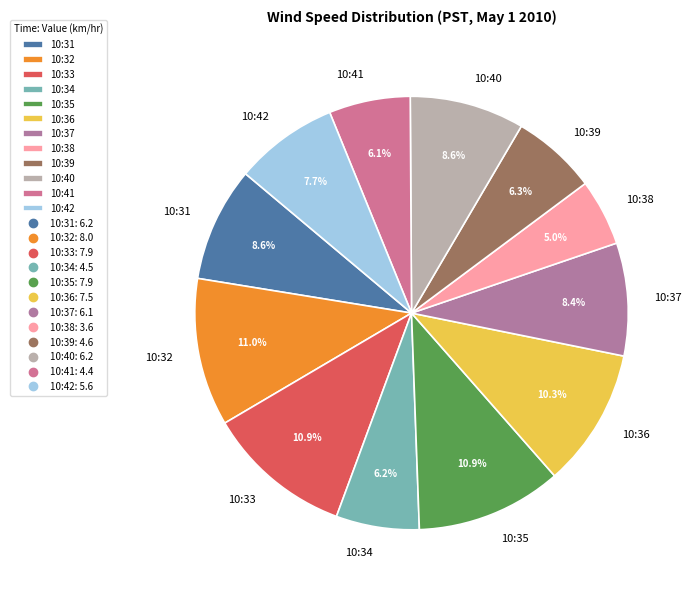

To the nearest percent, what portion does 10:38 represent?

5%